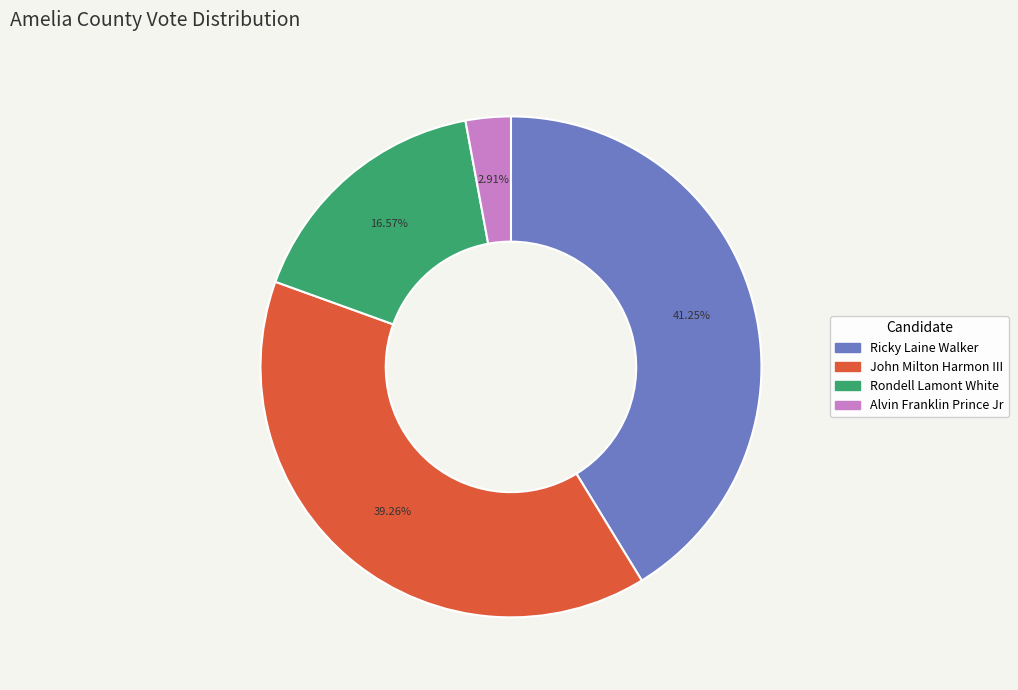

To the nearest percent, what is the average slice percentage?

25%